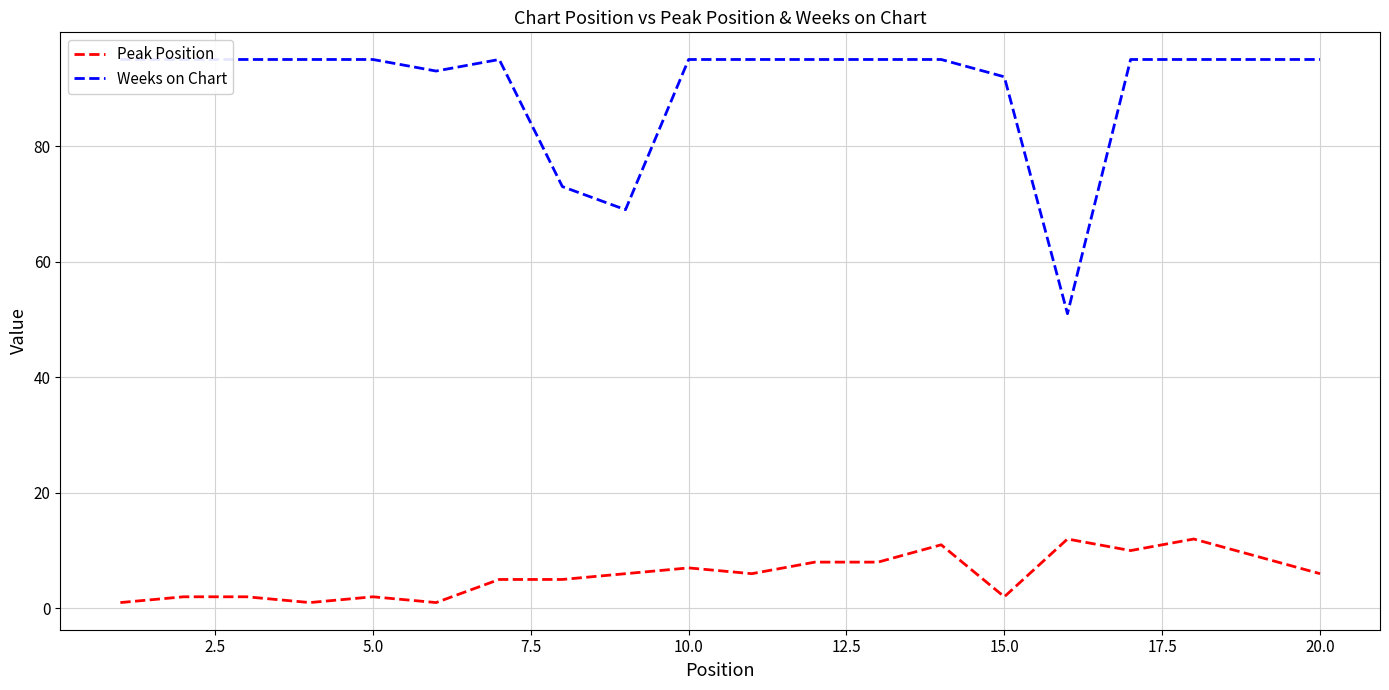

Is it true that Peak Position equals 11 at 10.0?

False